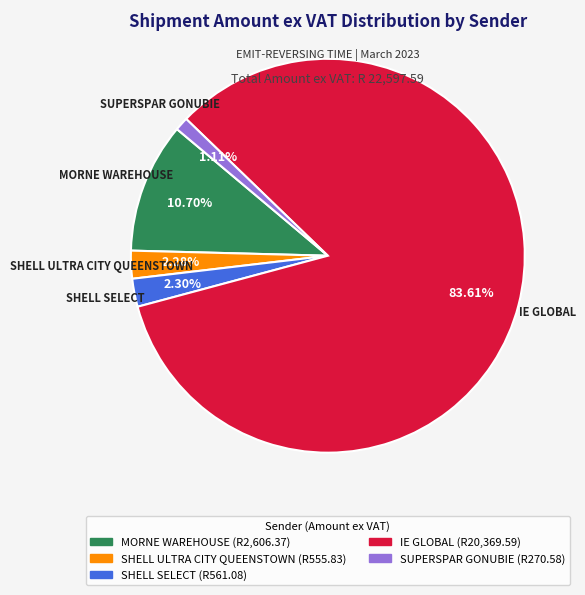

The SHELL ULTRA CITY QUEENSTOWN slice represents 2% of the pie. True or false?

True